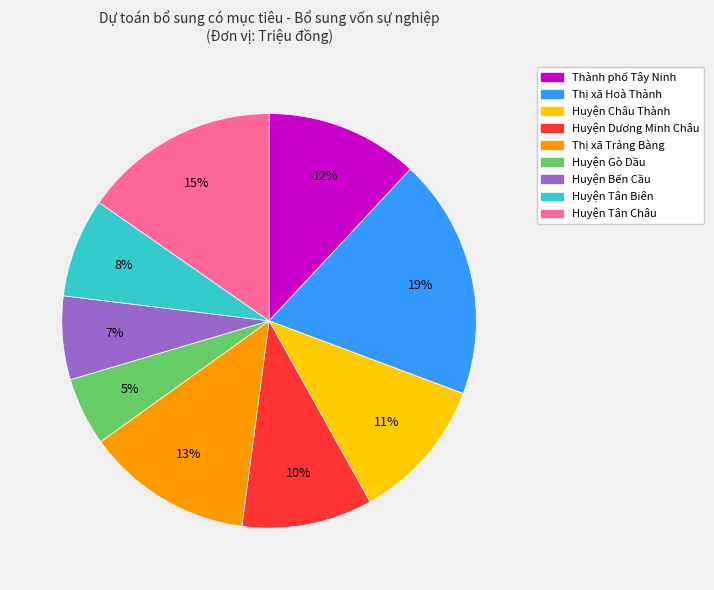

Rank the categories by value from lowest to highest.

Huyện Gò Dầu, Huyện Bến Cầu, Huyện Tân Biên, Huyện Dương Minh Châu, Huyện Châu Thành, Thành phố Tây Ninh, Thị xã Trảng Bàng, Huyện Tân Châu, Thị xã Hoà Thành